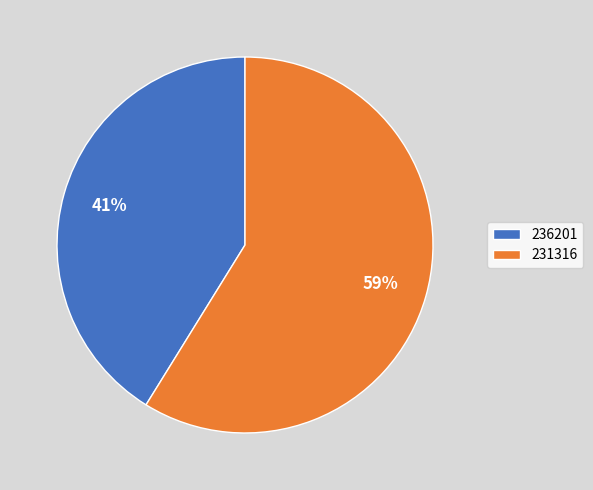

Rank the categories by value from highest to lowest.

231316, 236201